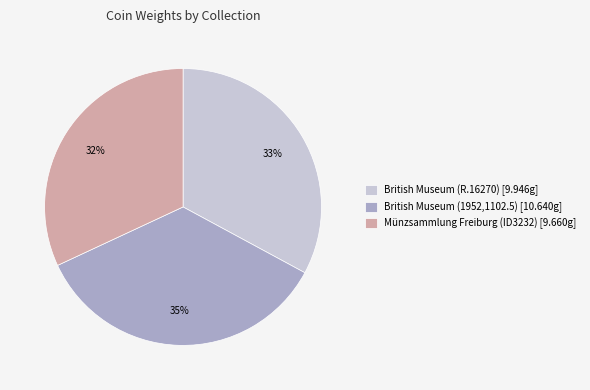

Does Münzsammlung Freiburg (ID3232) account for over 50% of the chart?

No